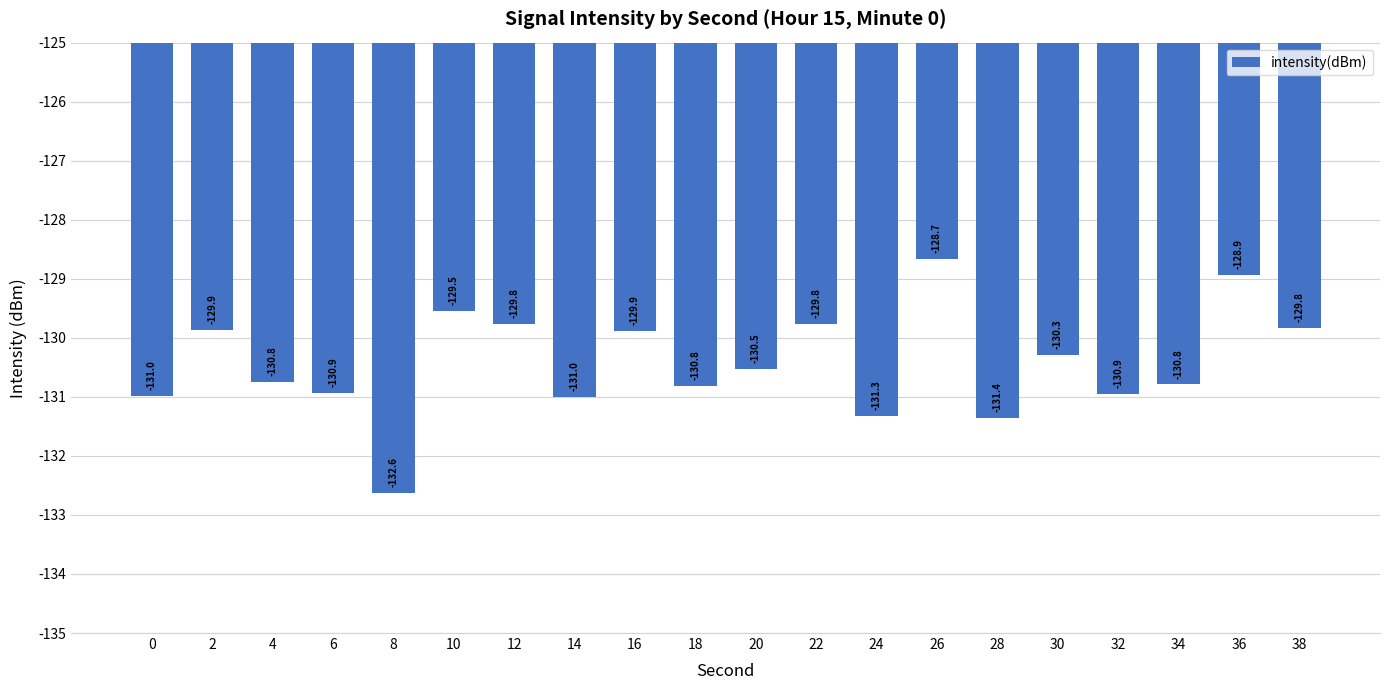

What is the difference between the values at 12 and 8?

2.9